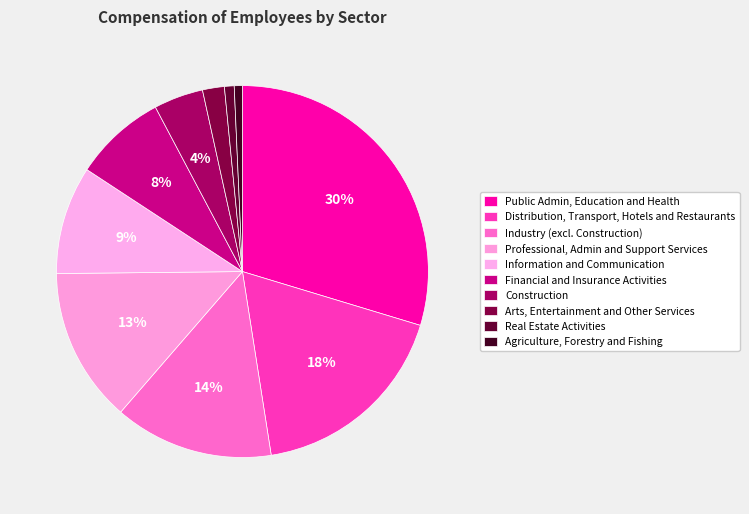

To the nearest percent, what is the difference between the largest and smallest slice percentages?

29%